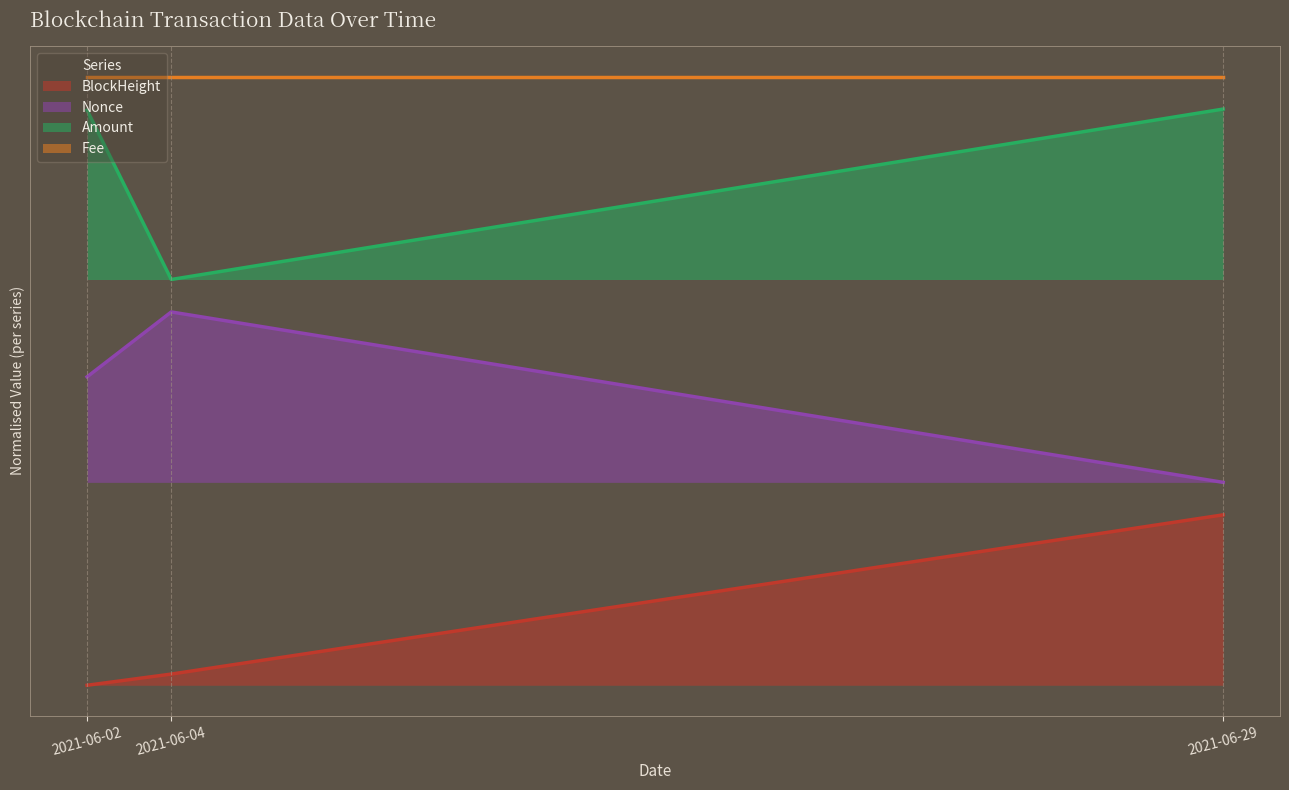

Count the Amount values in the range 0 to 1.

3